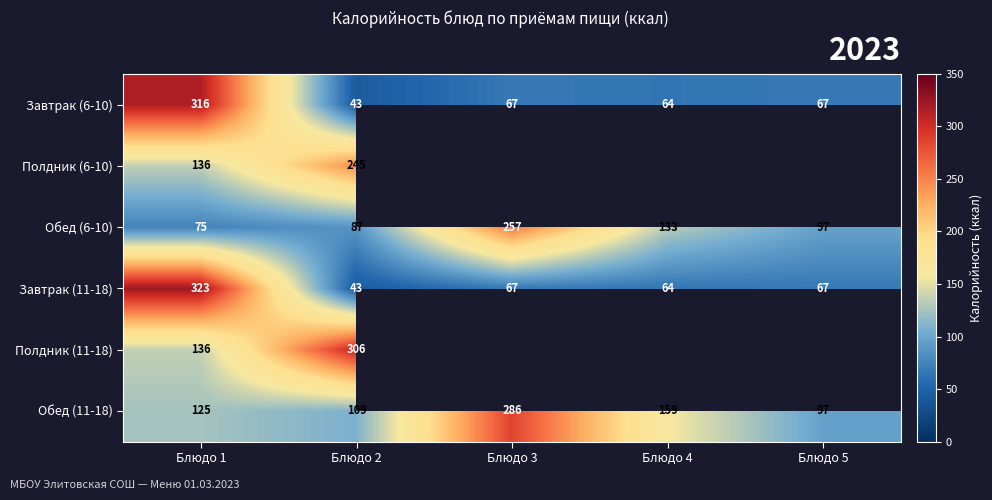

Is the value of Обед (6-10) at Блюдо 5 greater than the value of Завтрак (6-10) at Блюдо 2?

Yes